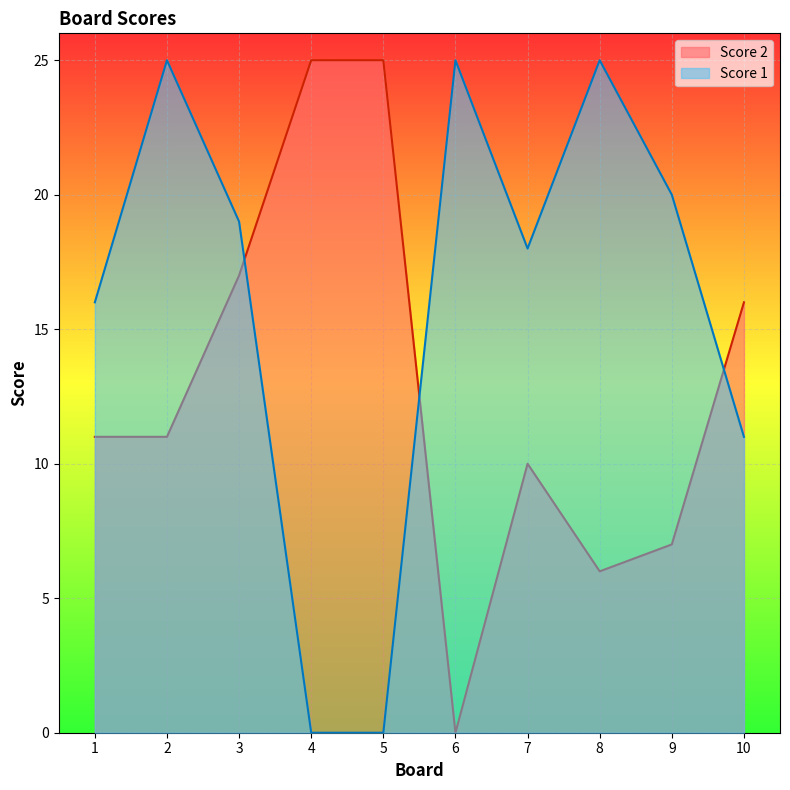

Which series ends up on top after the final intersection of Score 1 and Score 2?

Score 2